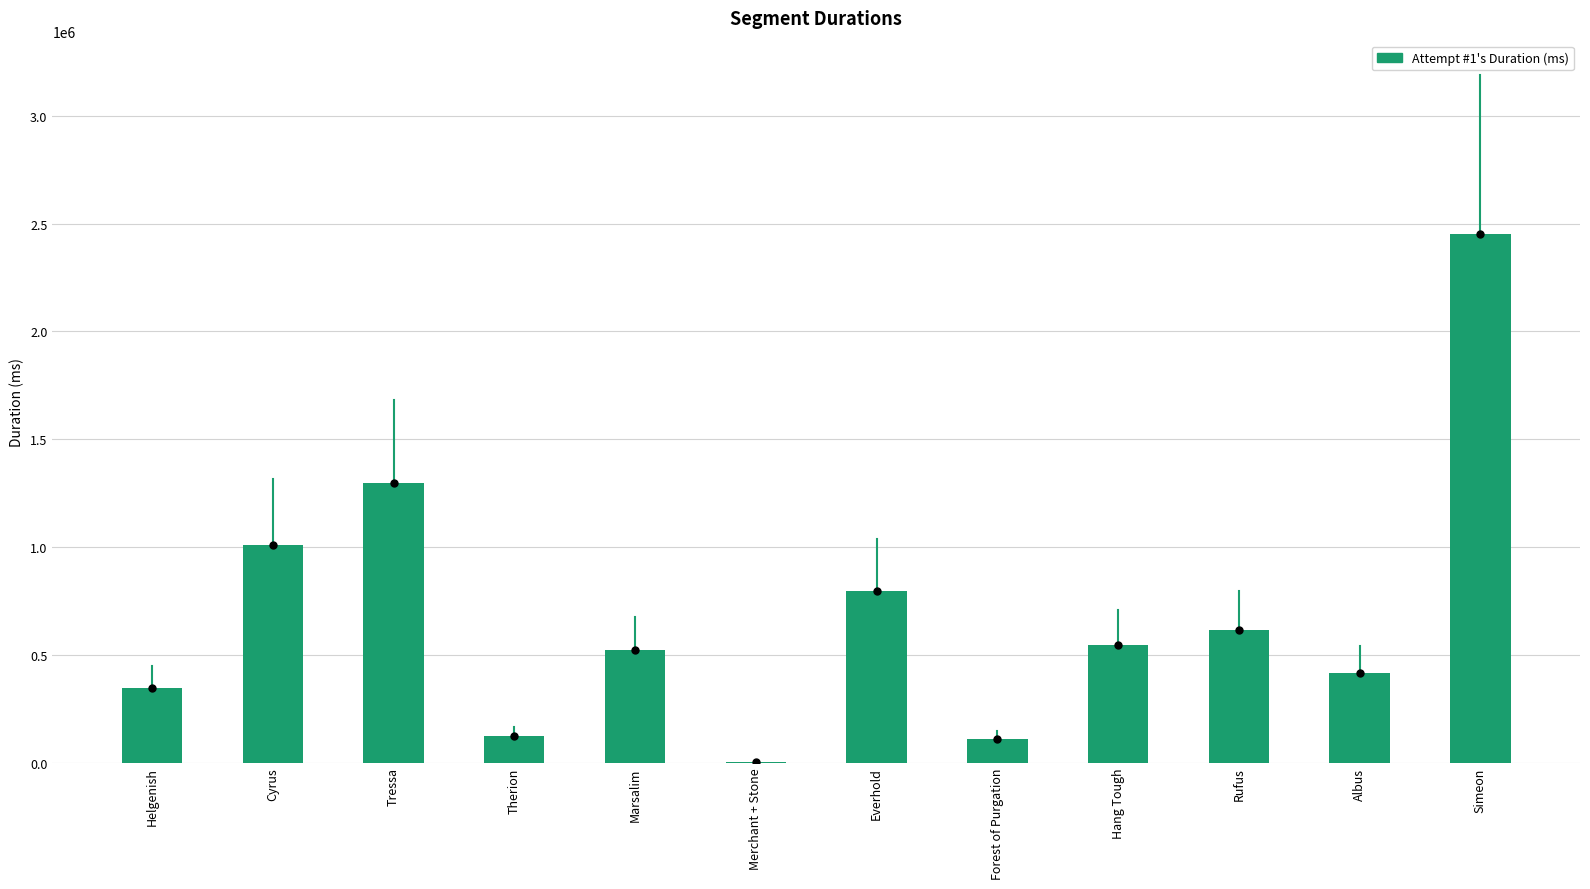

Reading left to right, extract all data points from this chart.

345081	1011306	1295095	125549	520760	4143	798125	111287	543255	612978	416593	2452758